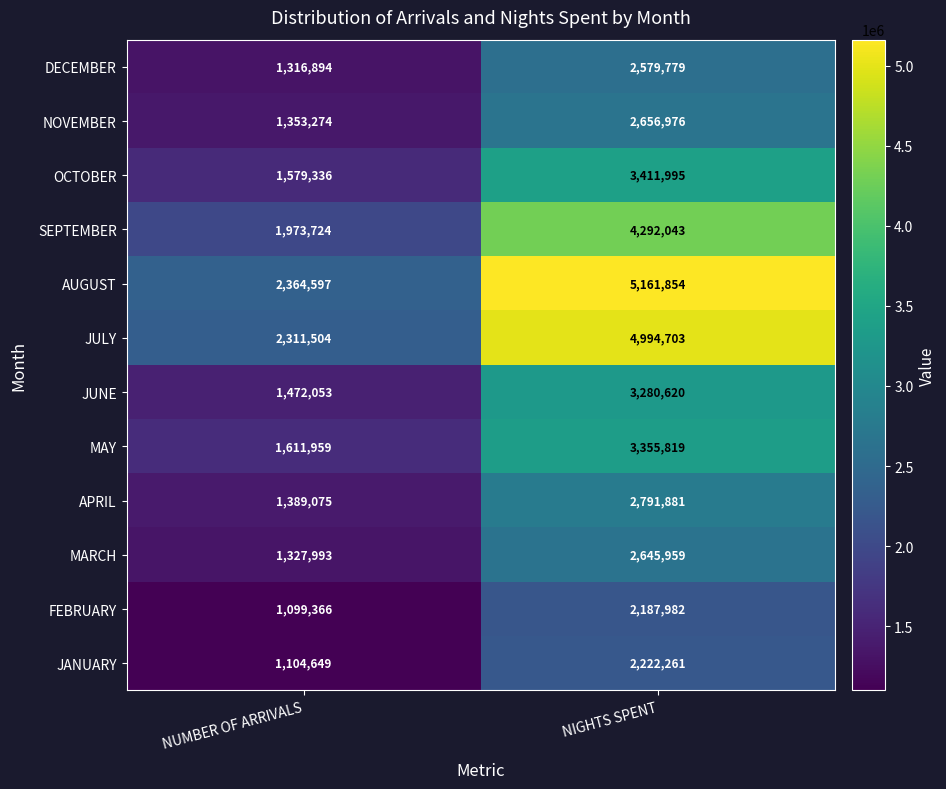

What is the maximum value shown in the chart?

5161854